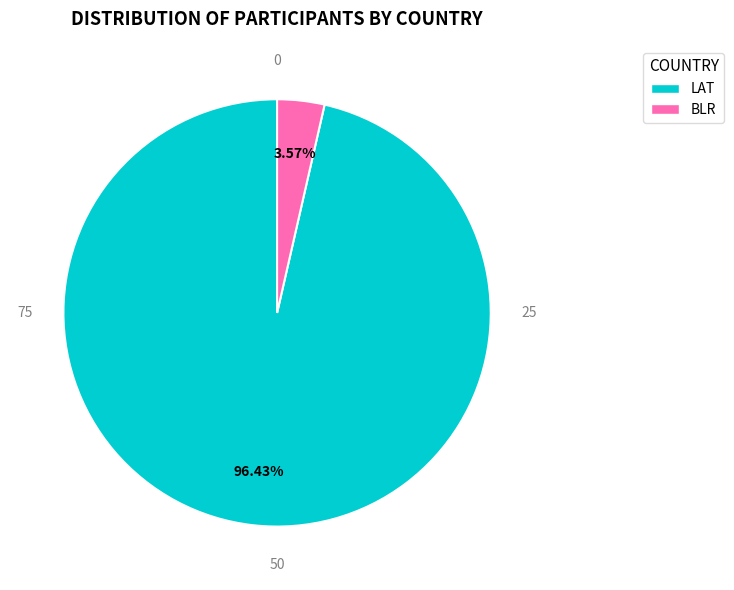

What is the largest slice in the pie chart?

LAT